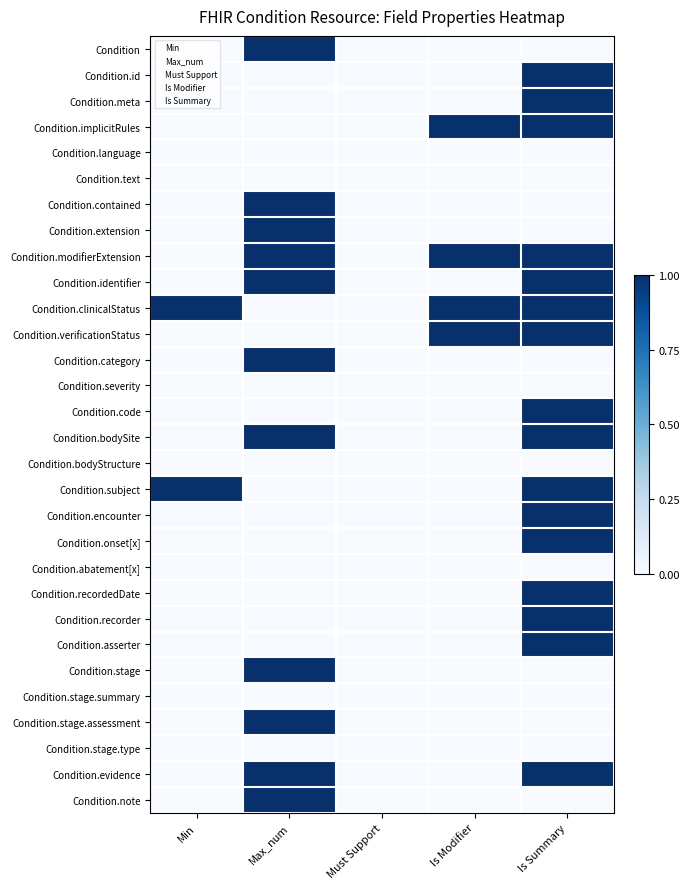

How many series are shown in this chart?

30